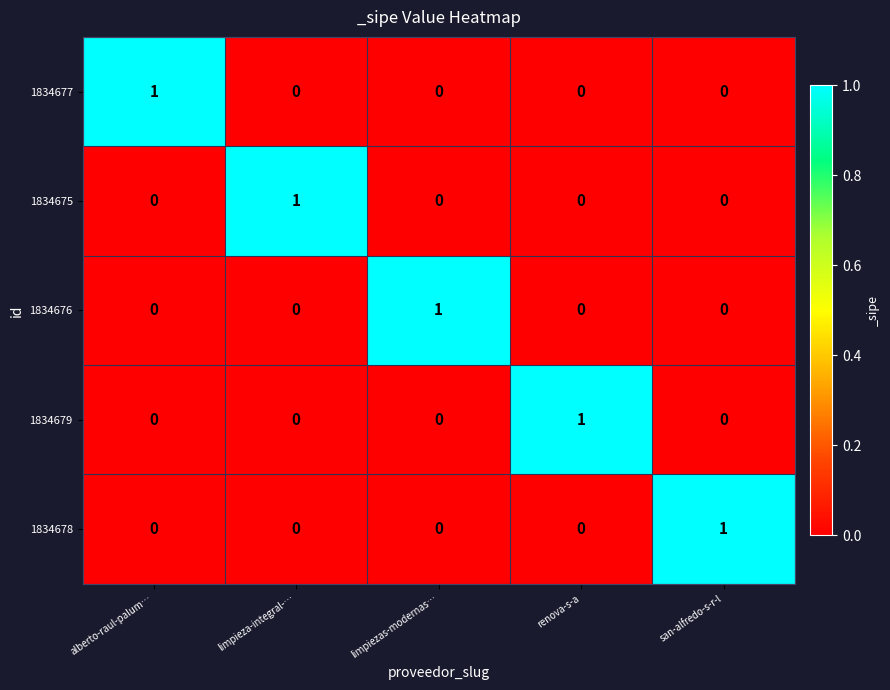

True or false: 1834677 has a value of 0 at renova-s-a.

True